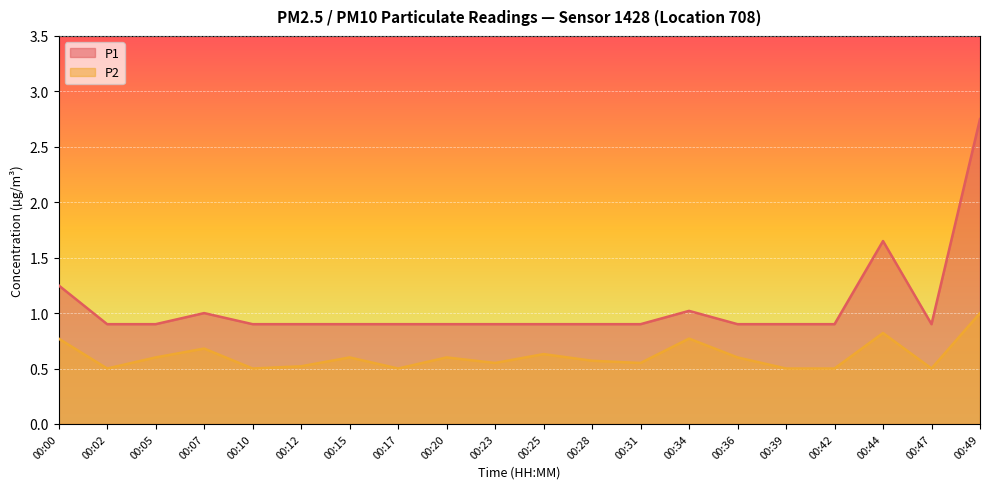

What is the spread (max minus min) of values at 00:47?

0.4